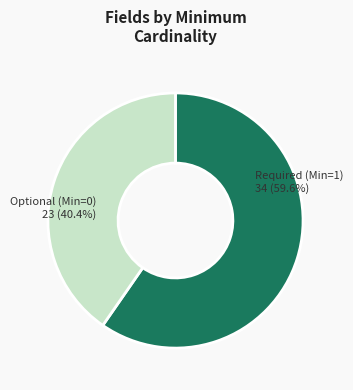

Is Required (Min=1) the majority of the pie?

Yes